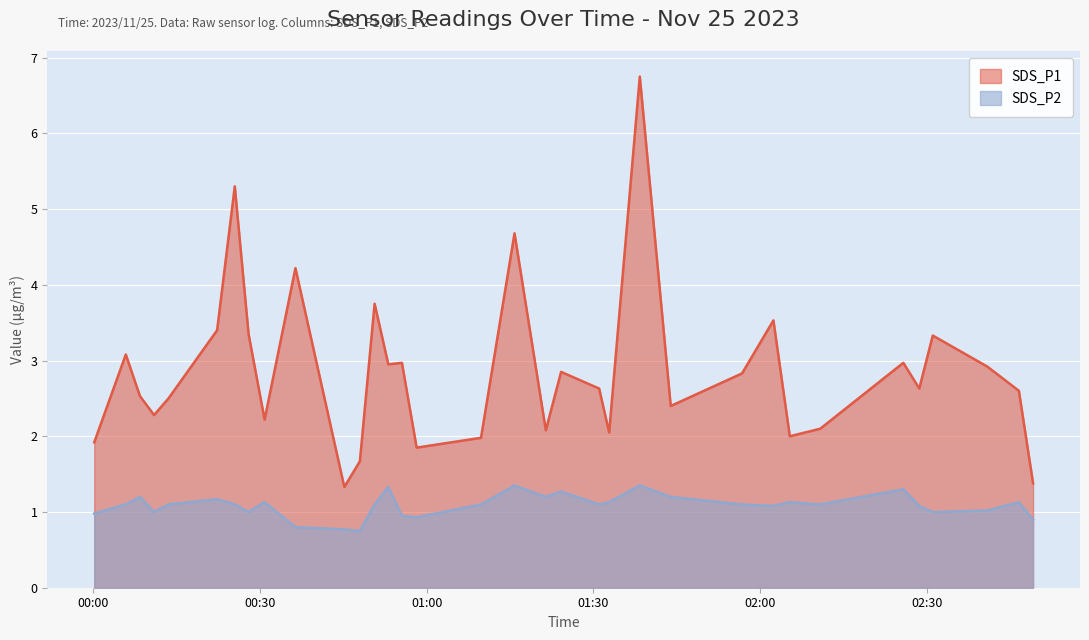

Rank the series by their maximum value, from lowest to highest.

SDS_P2, SDS_P1